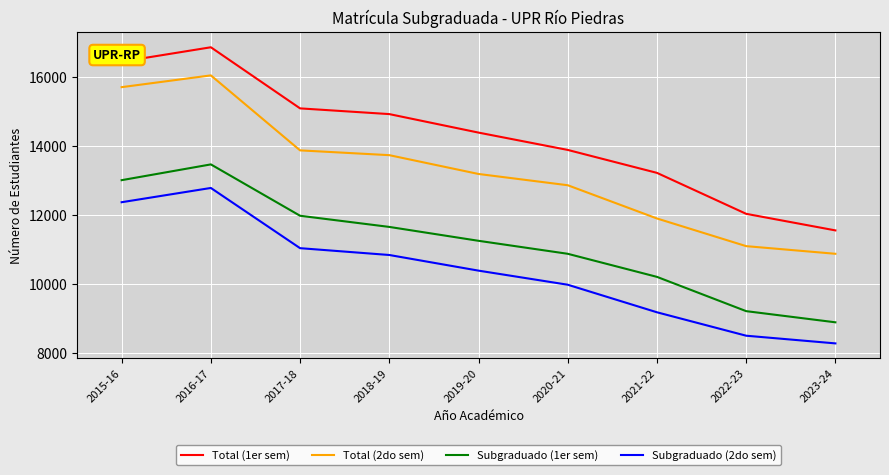

List the labels in order of Total (2do sem) value, smallest first.

2023-24, 2022-23, 2021-22, 2020-21, 2019-20, 2018-19, 2017-18, 2015-16, 2016-17